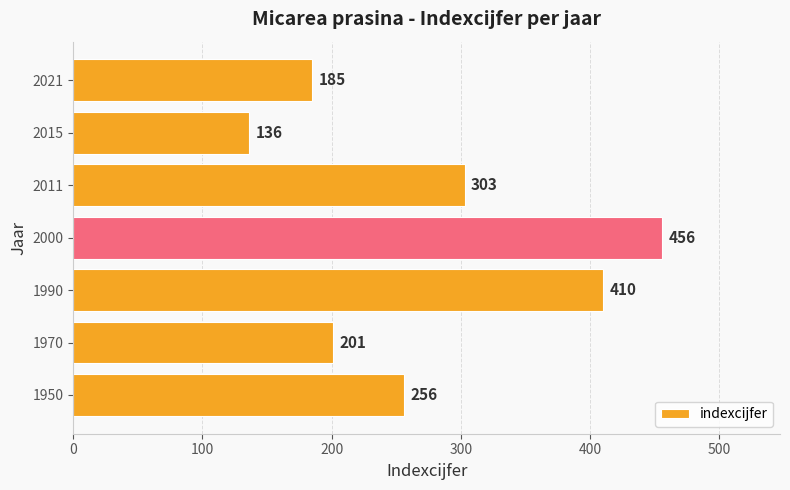

Where is the data nearest to the value 296?

2011